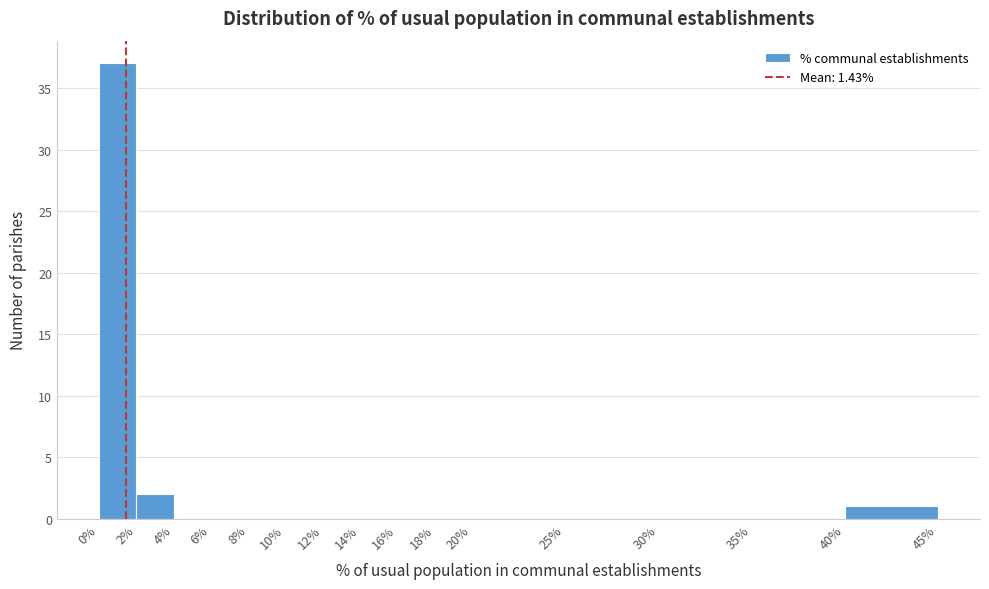

How tall is the bar that spans 40% to 45% on the x-axis? The values are not printed on the chart, so give them approximately, as read against the axis.

1